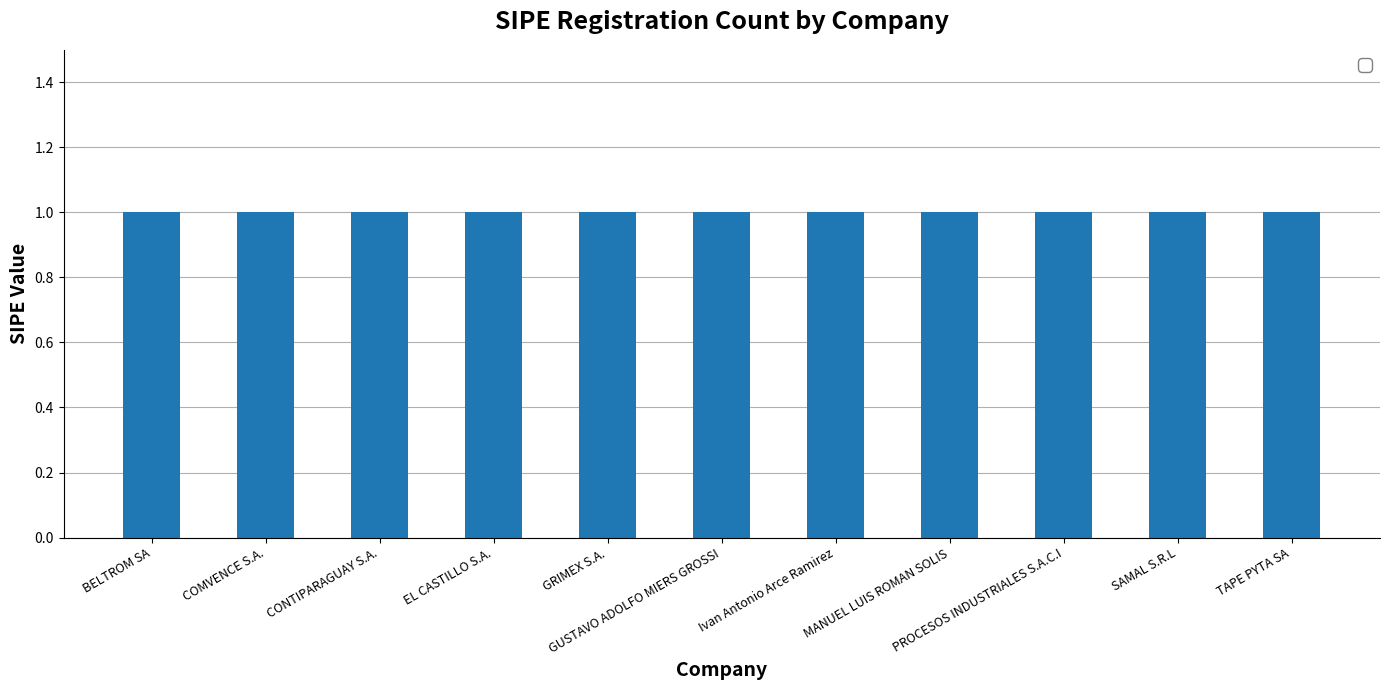

What is the minimum value for _sipe?

1